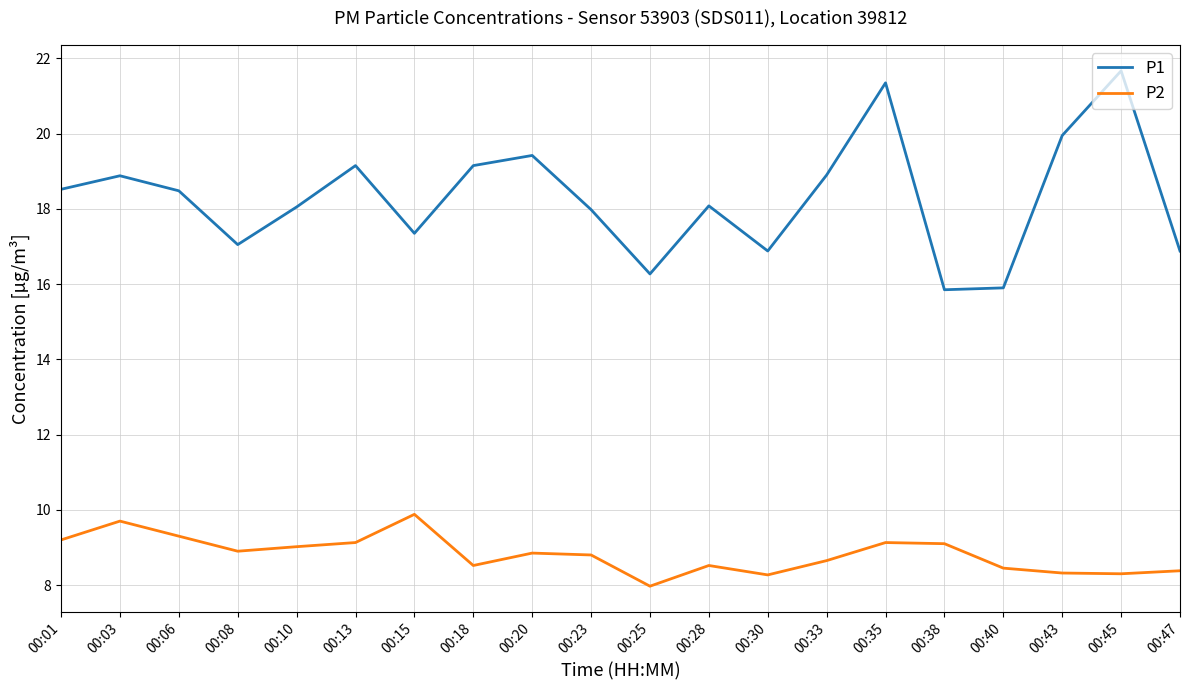

What is the sum of the P1 values at 00:38 and 00:15?

33.2